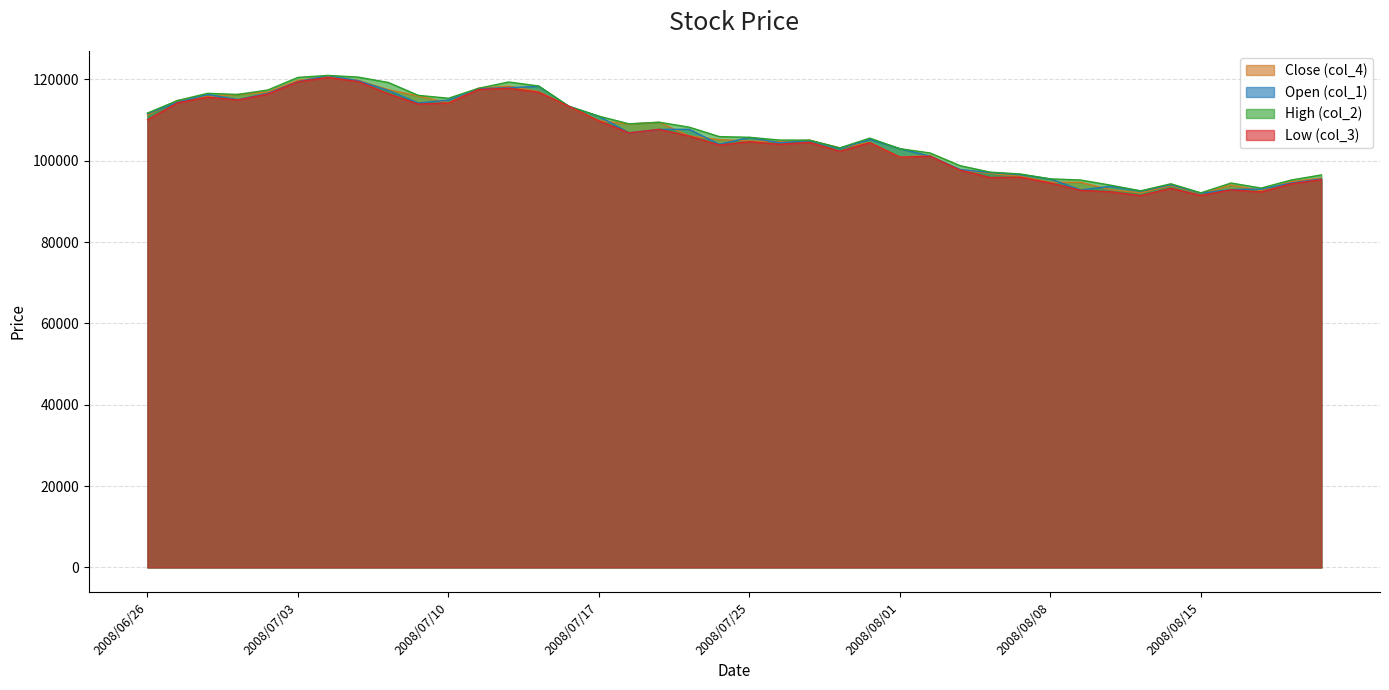

Reading left to right, what are all the values shown in this chart?

col_4: 111200	114800	115800	116280	116880	119770	120650	119750	117470	115910	114200	117800	118340	116980	113380	109800	109030	109430	106080	105170	104830	104650	105020	103140	104470	100870	101260	97720	96870	96140	94700	94680	92880	92080	93870	91890	93990	92680	94840	95720
col_1: 111600	114380	116280	115020	116560	119430	120930	119650	117250	114170	114910	117700	117940	118290	113380	110910	106840	107700	107700	104020	105720	104400	104940	102970	105230	102950	101110	97830	97080	96610	95500	92800	93700	92510	94100	92000	92920	93010	94500	95510
col_2: 111700	114800	116560	116290	117380	120480	120960	120550	119230	116060	115350	117800	119350	118360	113380	110940	109060	109460	108240	105920	105750	105070	105060	103150	105550	102950	101900	98770	97190	96730	95530	95250	93980	92590	94320	92100	94510	93270	95240	96500
col_3: 110050	114240	115620	114940	116380	119400	120460	119450	116460	113910	114200	117510	117810	116830	113380	109780	106840	107700	106060	103850	104670	104030	104510	102310	104440	100870	101090	97660	95860	95940	94520	92720	92360	91420	93210	91450	92860	92300	94320	95350